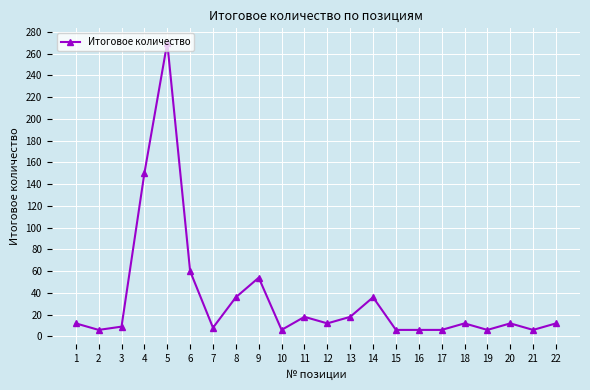

What is the ratio of the value at 17 to the value at 13?

0.3